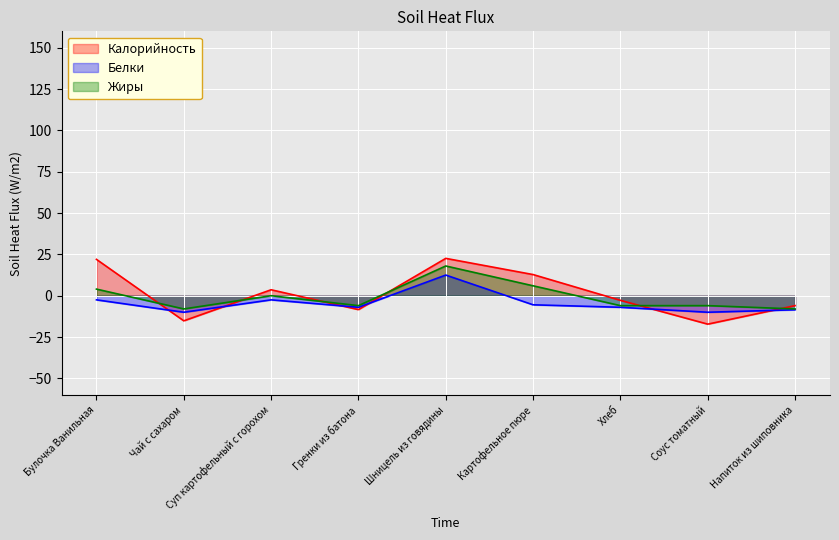

How many categories are shown in the chart?

9